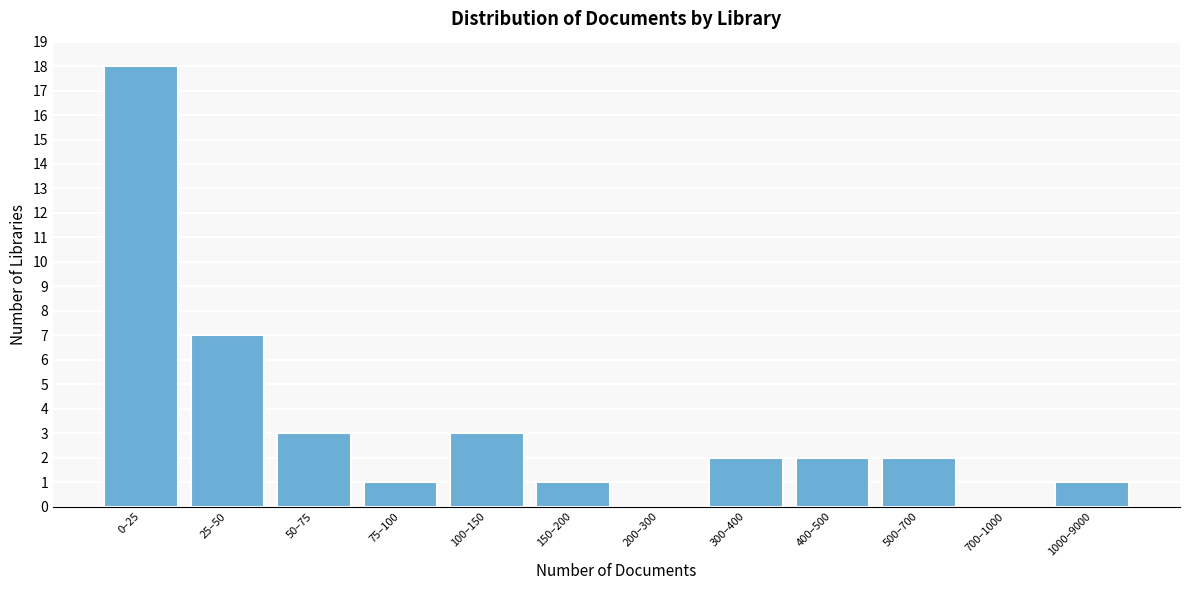

Reading right to left, transcribe all the data shown in this chart.

1000–9000=1	700–1000=0	500–700=2	400–500=2	300–400=2	200–300=0	150–200=1	100–150=3	75–100=1	50–75=3	25–50=7	0–25=18